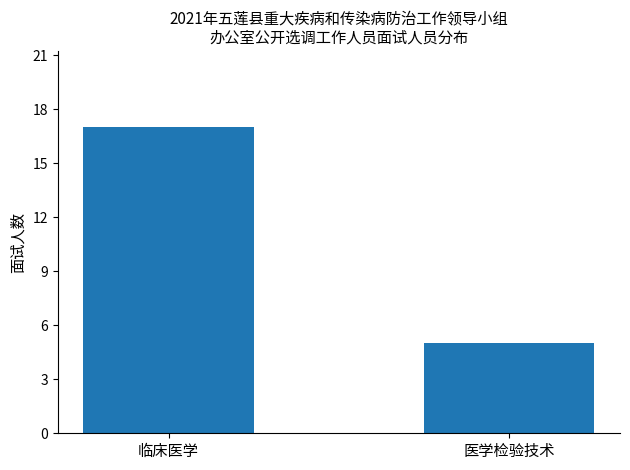

List the labels in order of value, smallest first.

医学检验技术, 临床医学